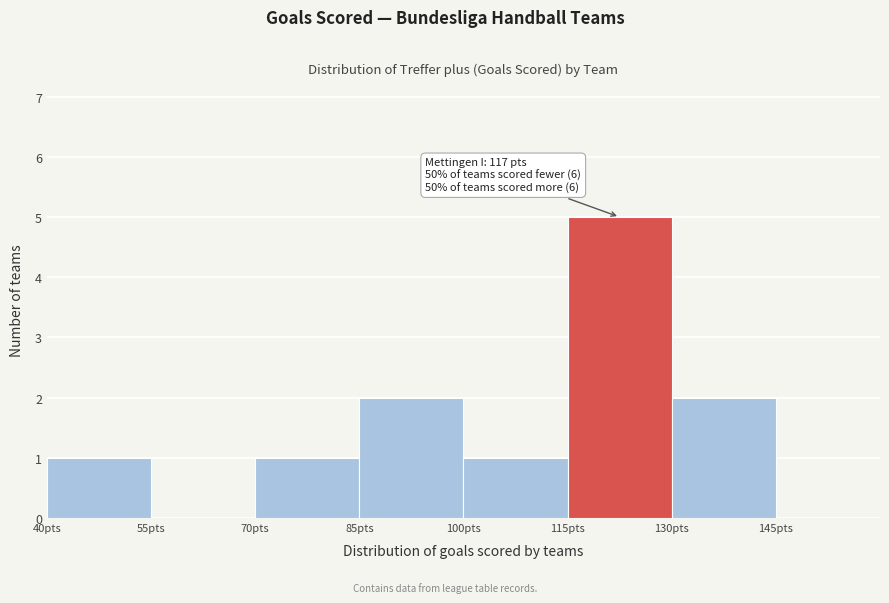

Which range on the x-axis has the tallest bar?

115 to 130